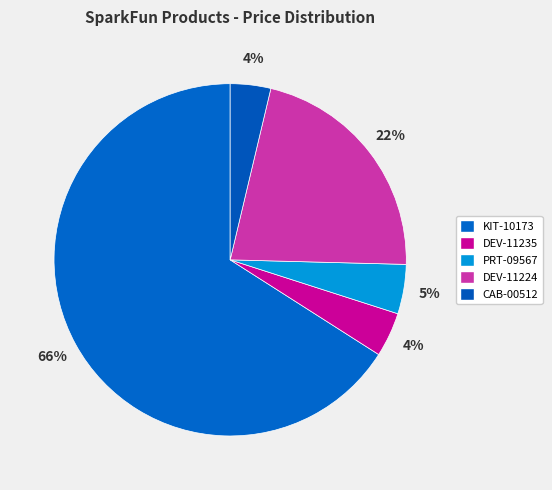

To the nearest percent, what is the difference between the DEV-11224 and CAB-00512 slice percentages?

18%